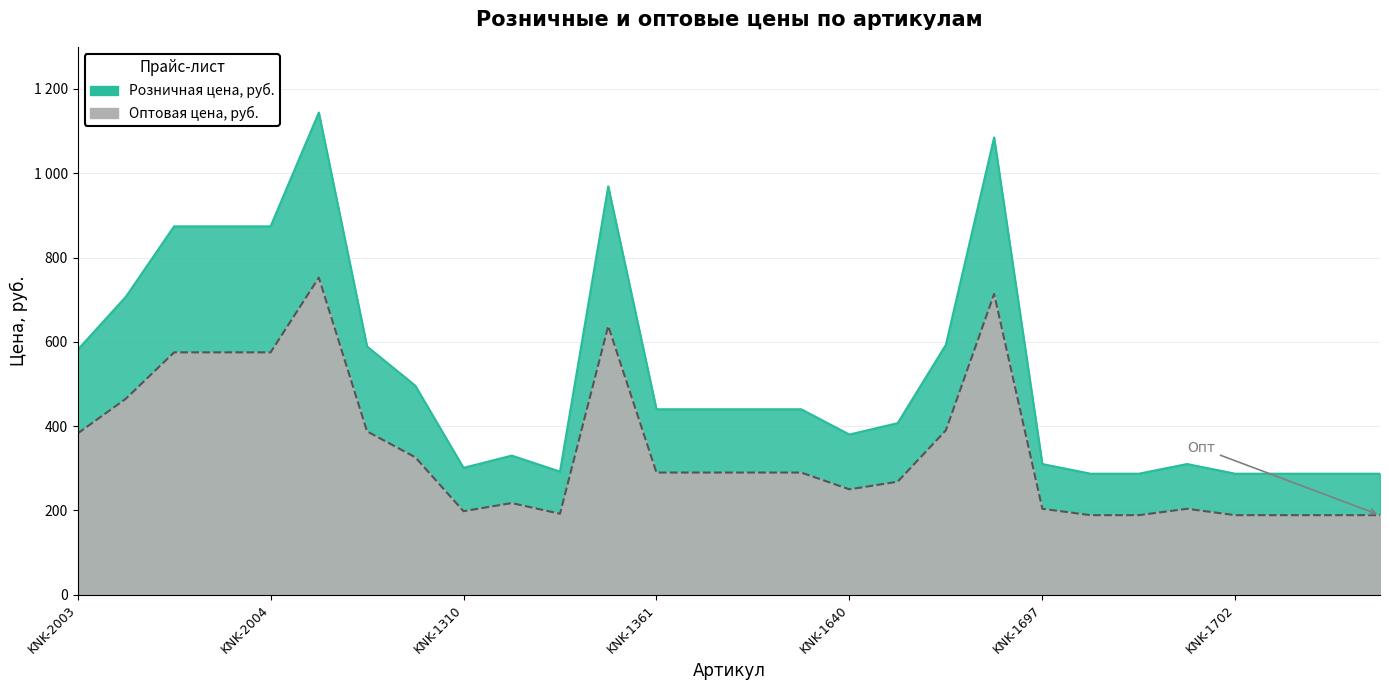

What is the value of the Оптовая цена, руб. point at the 27th from the left?

188.7